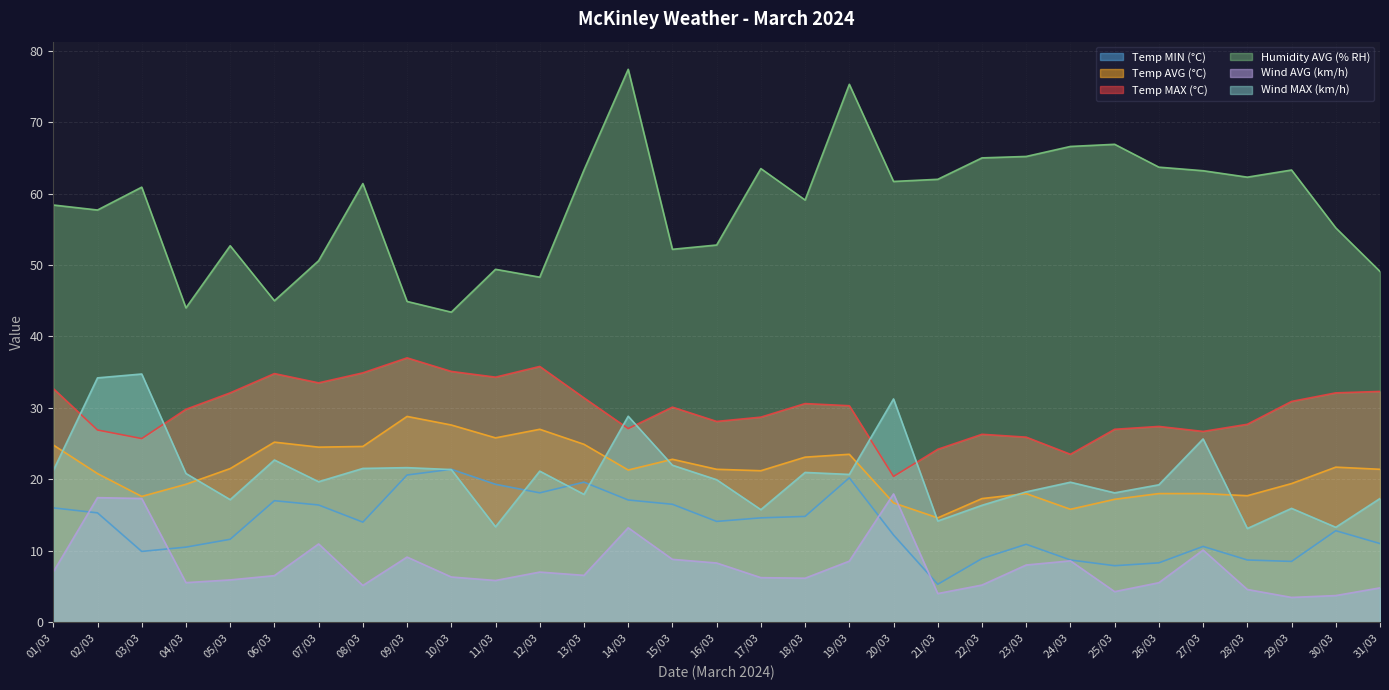

Reading left to right, transcribe all the data shown in this chart.

Temp MIN (°C): 16.0	15.3	9.9	10.5	11.6	17.0	16.4	14.0	20.6	21.4	19.3	18.1	19.6	17.1	16.5	14.1	14.6	14.8	20.2	12.2	5.3	8.9	10.9	8.7	7.9	8.3	10.6	8.7	8.5	12.8	11.0
Temp AVG (°C): 24.8	20.8	17.6	19.3	21.5	25.2	24.5	24.6	28.8	27.6	25.8	27.0	24.9	21.3	22.8	21.4	21.2	23.1	23.5	16.7	14.6	17.3	18.0	15.8	17.2	18.0	18.0	17.7	19.4	21.7	21.4
Temp MAX (°C): 32.7	26.9	25.7	29.8	32.1	34.8	33.5	34.9	37.0	35.1	34.3	35.8	31.4	27.1	30.1	28.1	28.7	30.6	30.3	20.4	24.2	26.3	25.9	23.5	27.0	27.4	26.7	27.7	30.9	32.1	32.3
Humidity AVG (% RH): 58.4	57.7	60.9	44.0	52.7	45.0	50.6	61.4	44.9	43.4	49.4	48.3	63.3	77.4	52.2	52.8	63.5	59.1	75.3	61.7	62.0	65.0	65.2	66.6	66.9	63.7	63.2	62.3	63.3	55.2	49.1
Wind AVG (km/h): 7.0	17.4	17.3	5.5	5.9	6.5	10.9	5.1	9.1	6.3	5.8	7.0	6.5	13.2	8.8	8.3	6.2	6.2	8.5	17.9	4.0	5.2	8.0	8.6	4.3	5.5	10.1	4.6	3.5	3.7	4.8
Wind MAX (km/h): 21.2	34.2	34.7	20.8	17.1	22.7	19.7	21.5	21.6	21.4	13.3	21.1	17.9	28.8	22.0	19.9	15.8	21.0	20.7	31.2	14.2	16.4	18.2	19.6	18.1	19.2	25.6	13.1	15.9	13.3	17.3